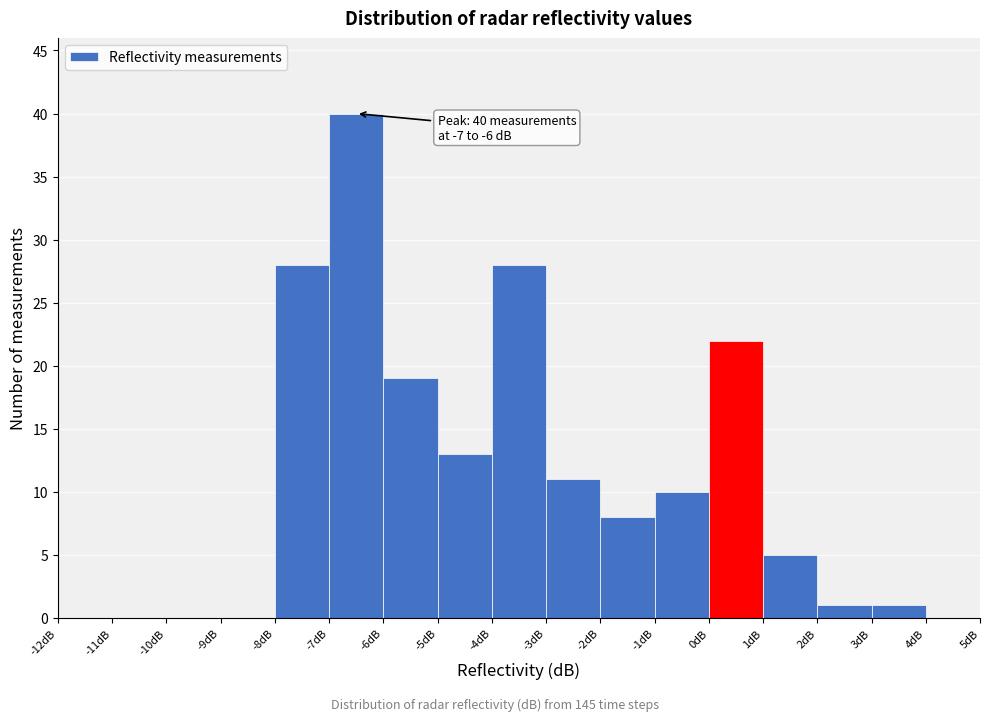

Over which range of the x-axis is the bar tallest?

-7 to -6